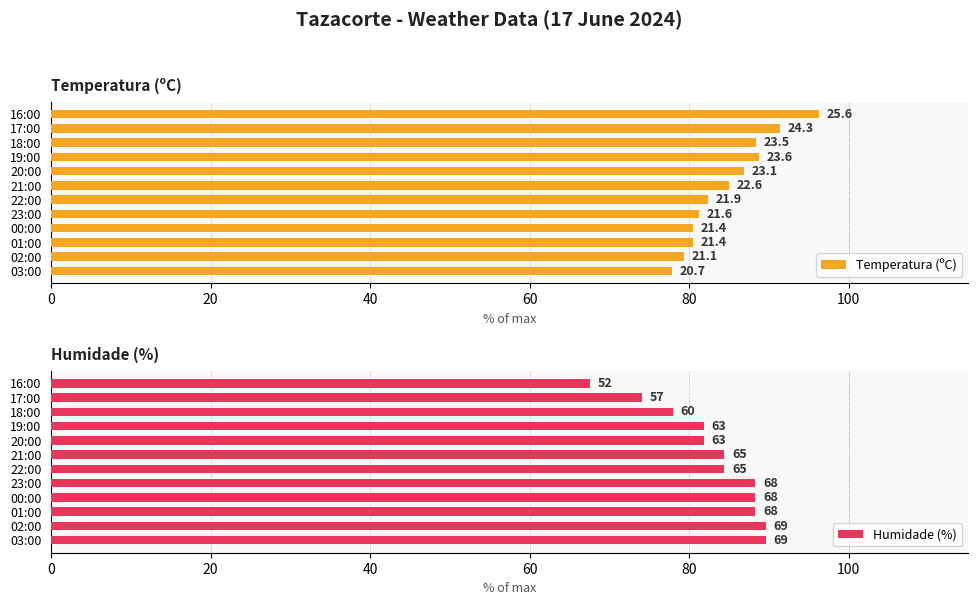

Is it true that Humidade (%) equals 20.4 at 17:00?

False